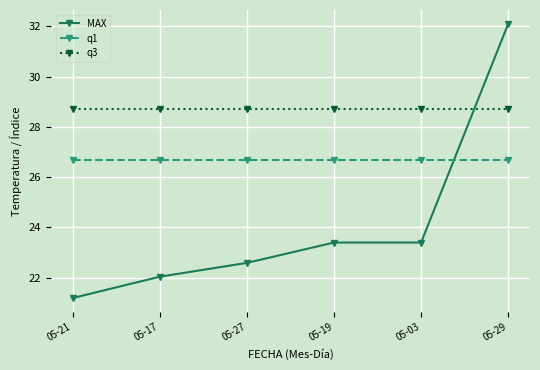

Which series has the widest spread of values?

MAX